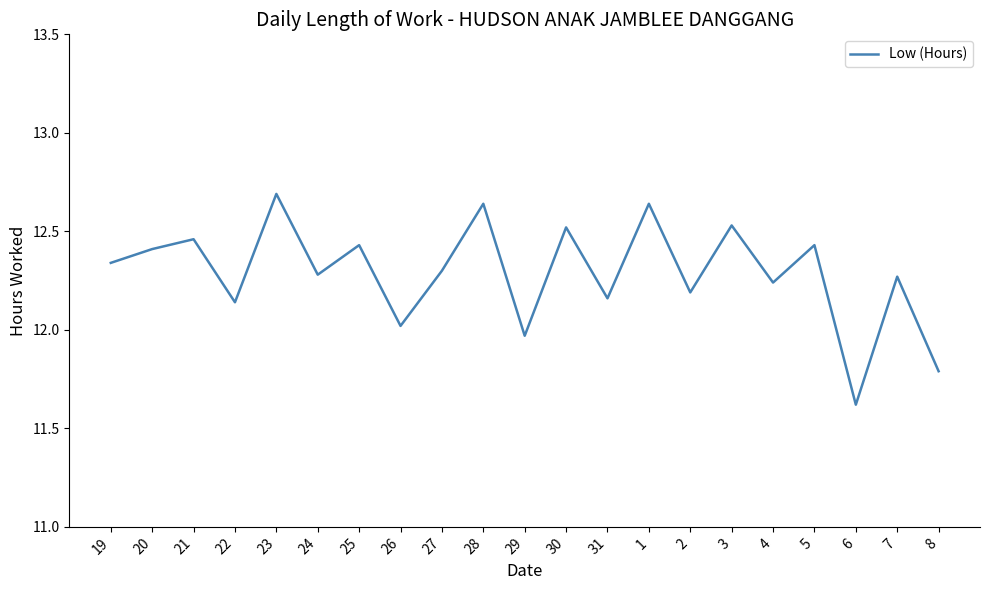

What is the approximate value at 8?

11.8